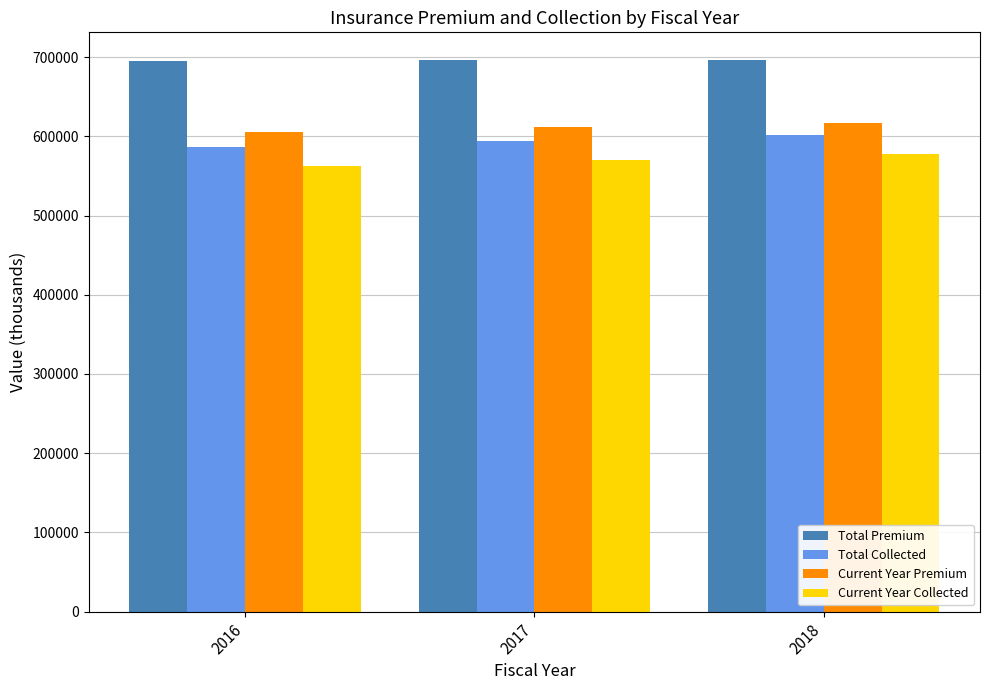

What is the total value across all series at 2016?

2449672.7